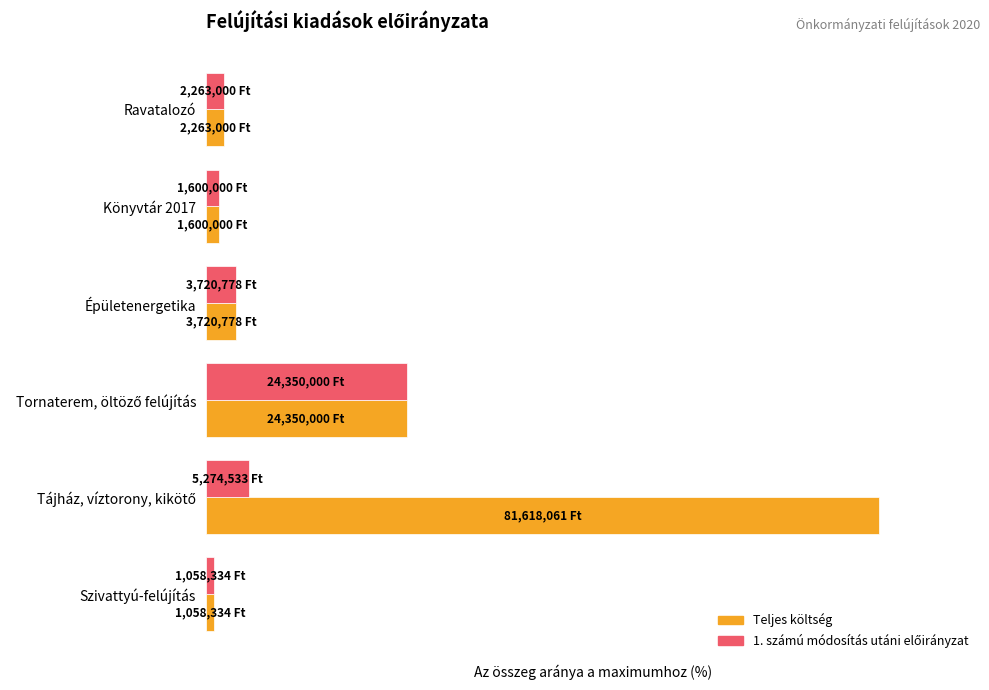

What are all the series names shown in the legend?

Teljes költség, 1. számú módosítás utáni előirányzat